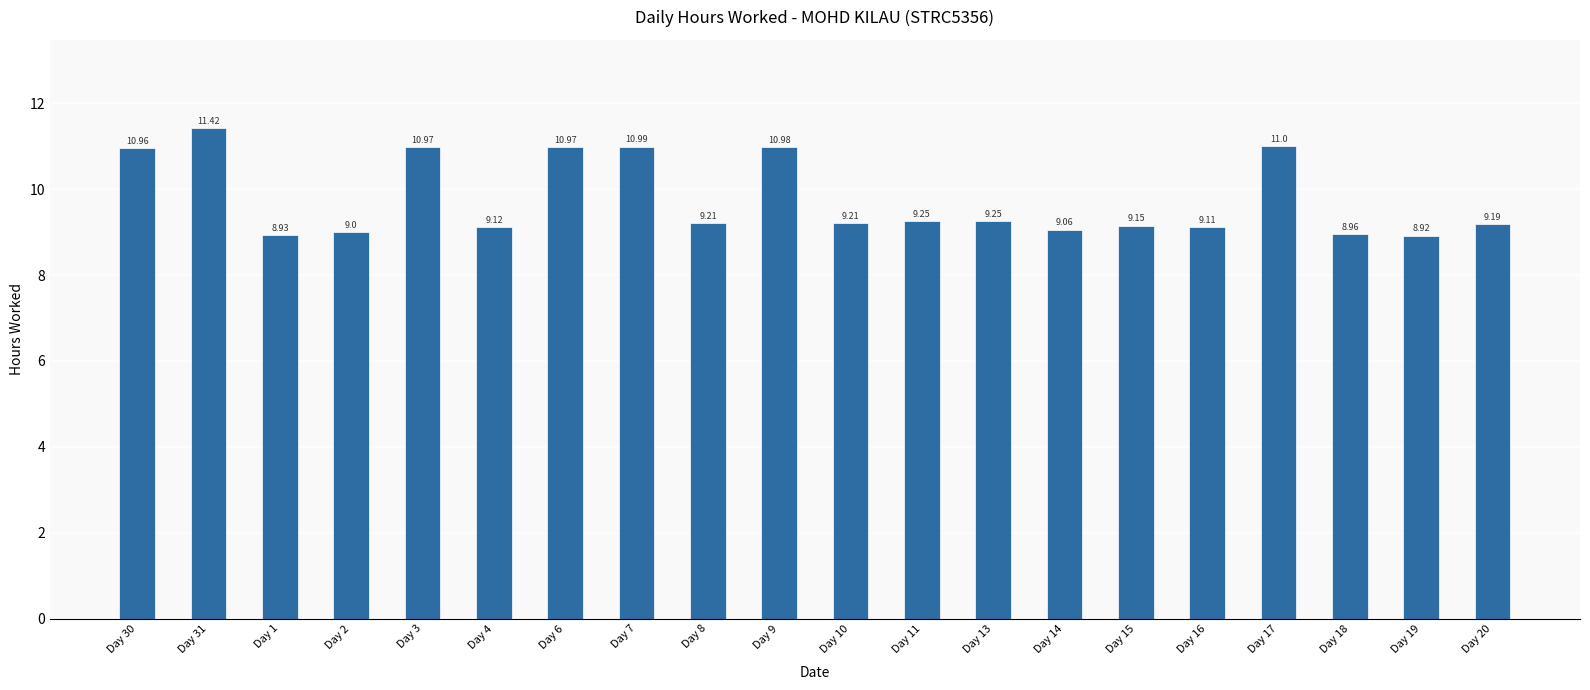

What is the greatest value displayed?

11.4